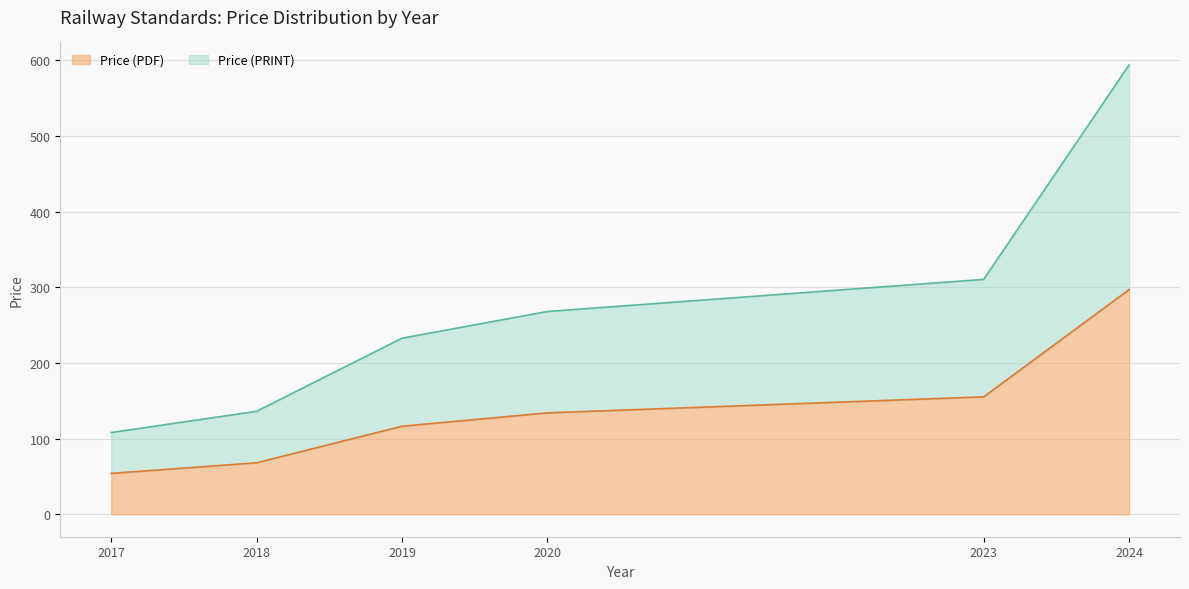

What is the total value across all series at 2020?

268.0